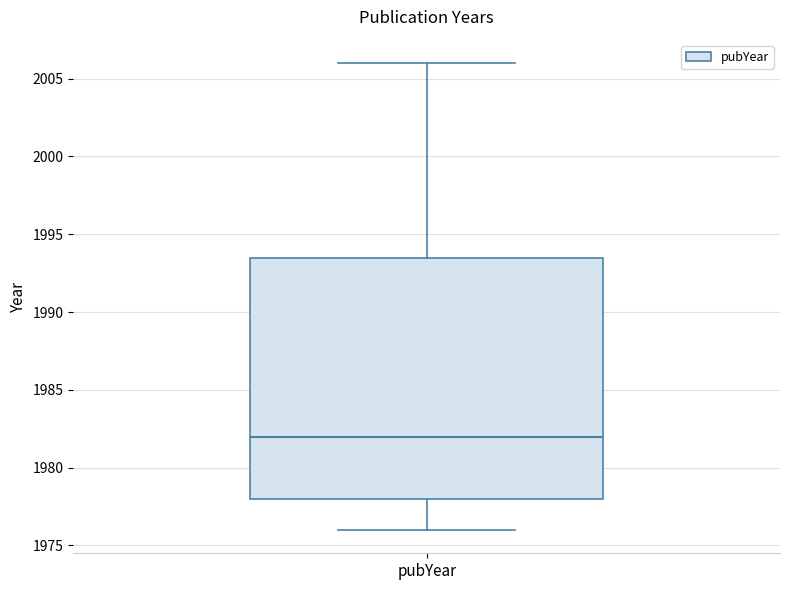

Transcribe this box plot: give where the median line is, the range the box spans, and where the two whiskers end, as read against the y-axis. The values are not printed on the chart, so give them approximately, as read against the axis.

median 1982.0, box 1978.0 to 1993.5, whiskers 1976.0 to 2006.0